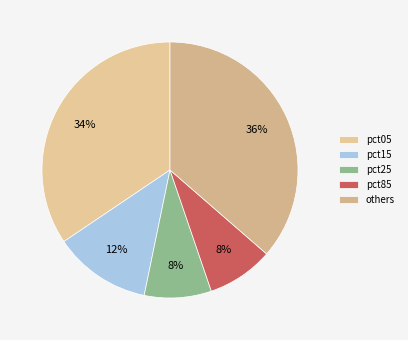

Is there any slice that represents more than half of the pie?

No